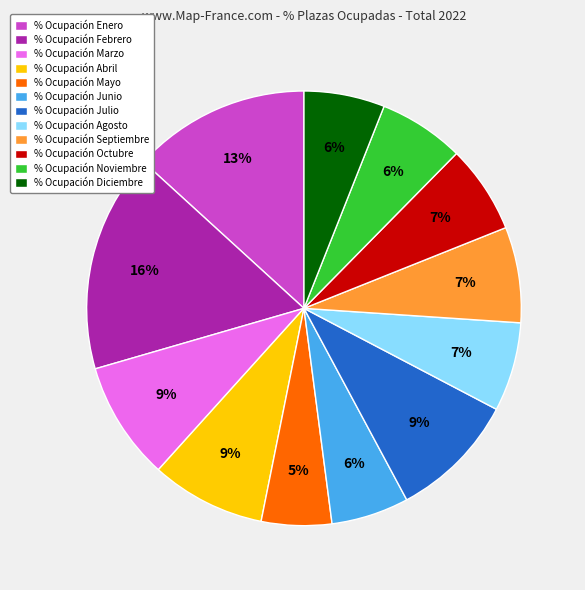

Combined, do % Ocupación Abril and % Ocupación Septiembre account for over 50%?

No